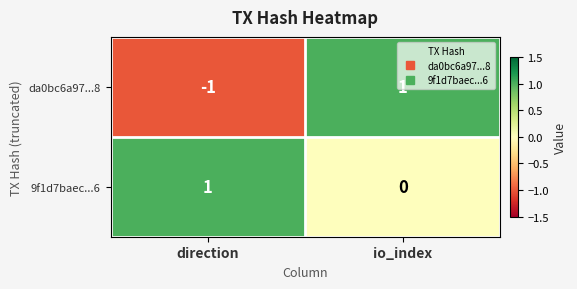

How many values in da0bc6a97...8 are above zero?

1